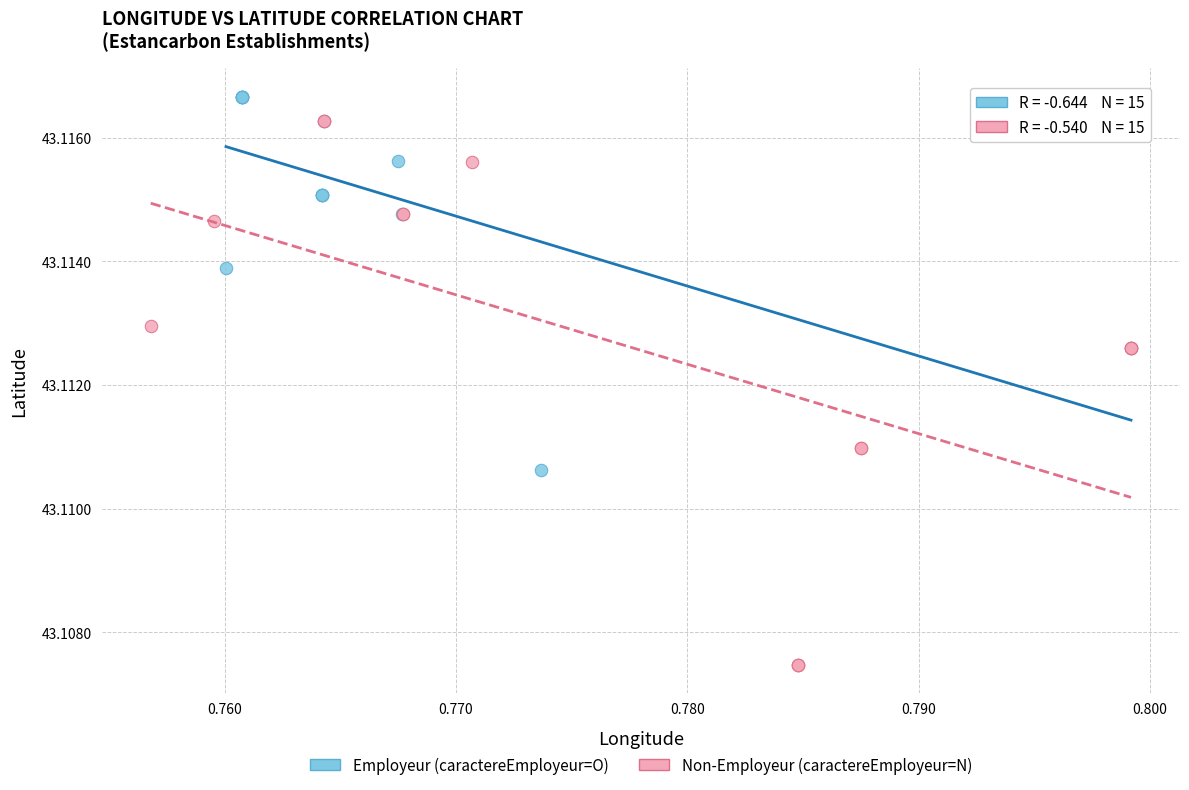

Which series reaches the minimum Y coordinate?

Non-Employeur (caractereEmployeur=N)